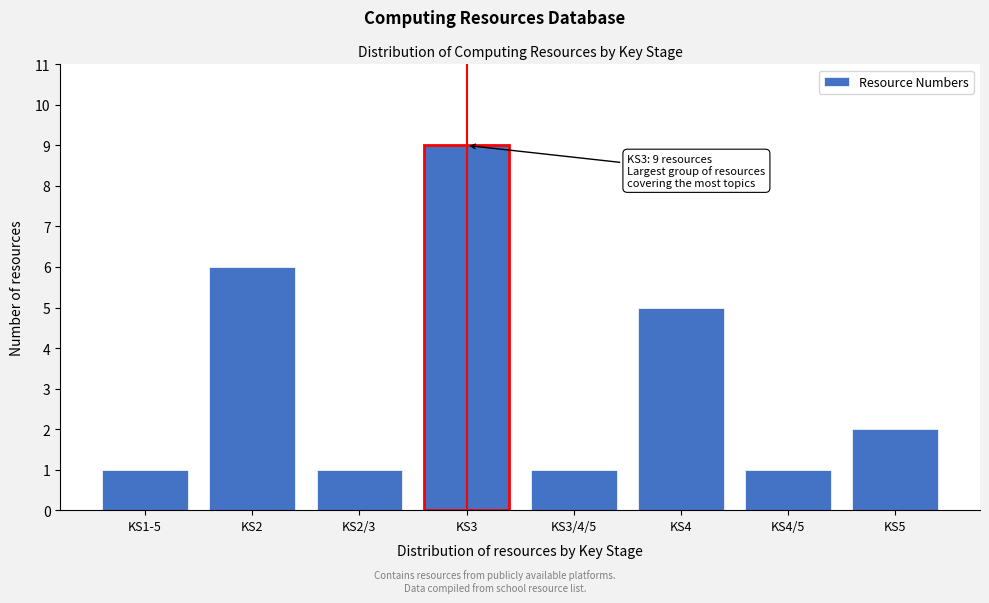

Reading left to right, what are all the values shown in this chart?

KS1-5=1	KS2=6	KS2/3=1	KS3=9	KS3/4/5=1	KS4=5	KS4/5=1	KS5=2